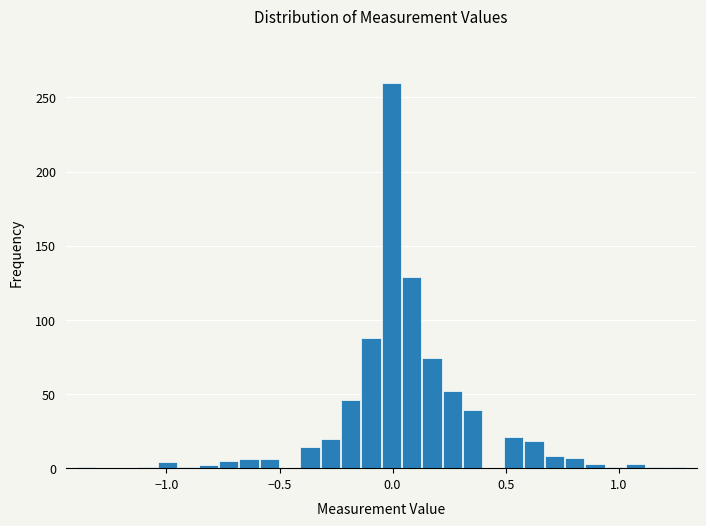

Read against the x-axis, roughly where is the centre of the tallest bar?

0.00